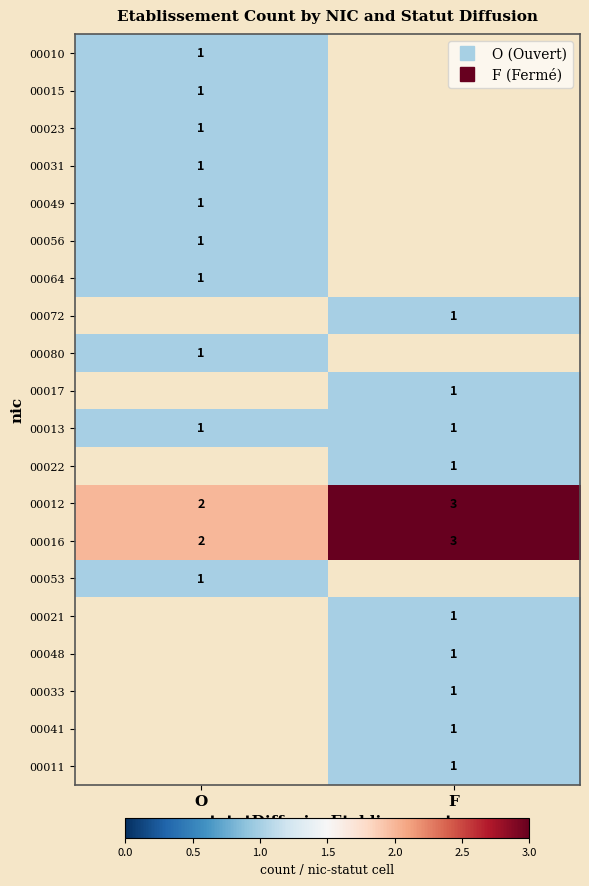

How many values in 00080 are above zero?

1